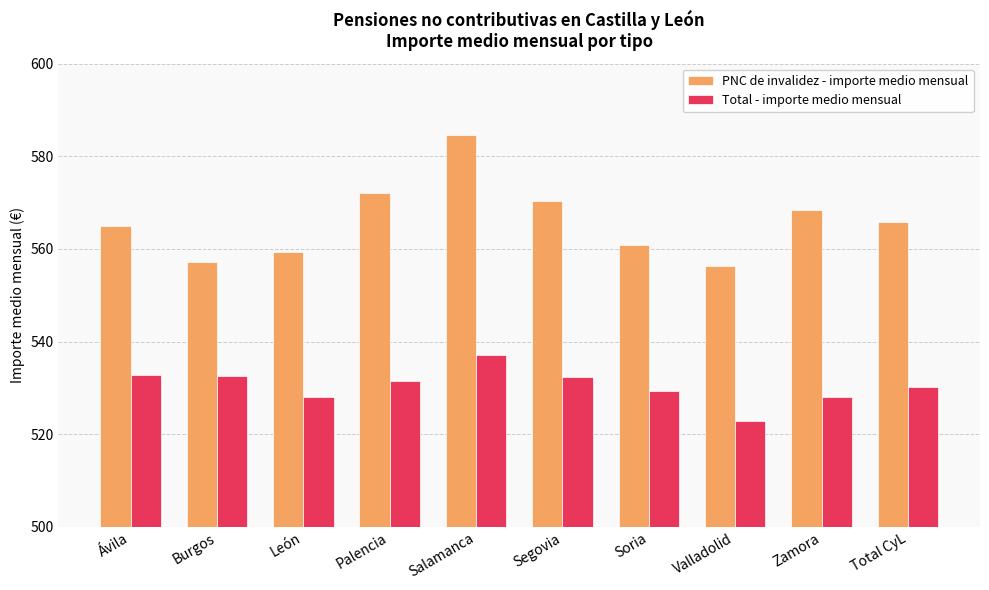

What is the total value across all series at Soria?

1090.2